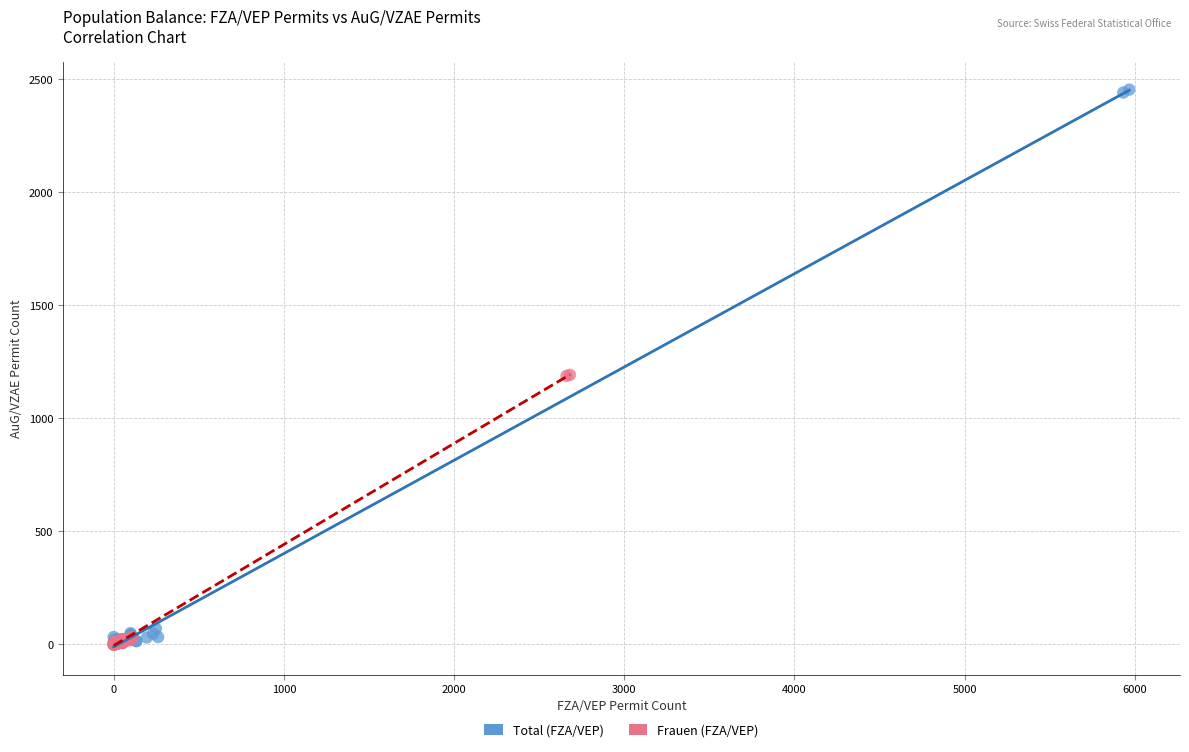

Which series reaches the maximum Y coordinate?

Total (FZA/VEP)